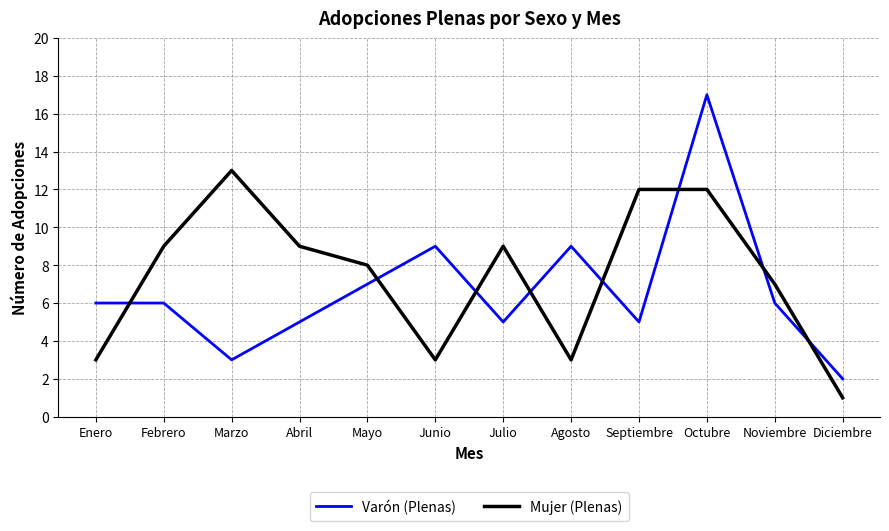

Does the chart have visible grid lines?

Yes